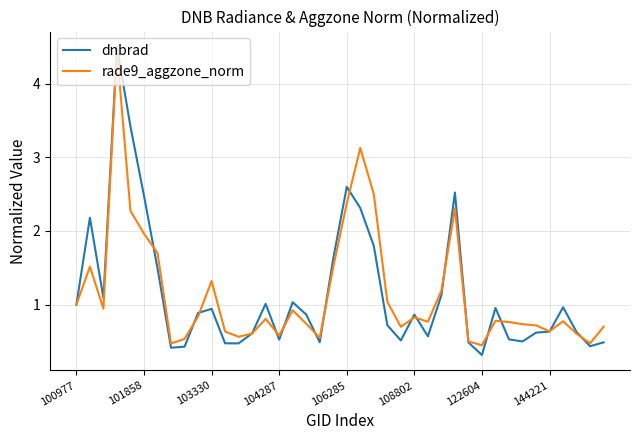

What is the minimum value for dnbrad?

0.3